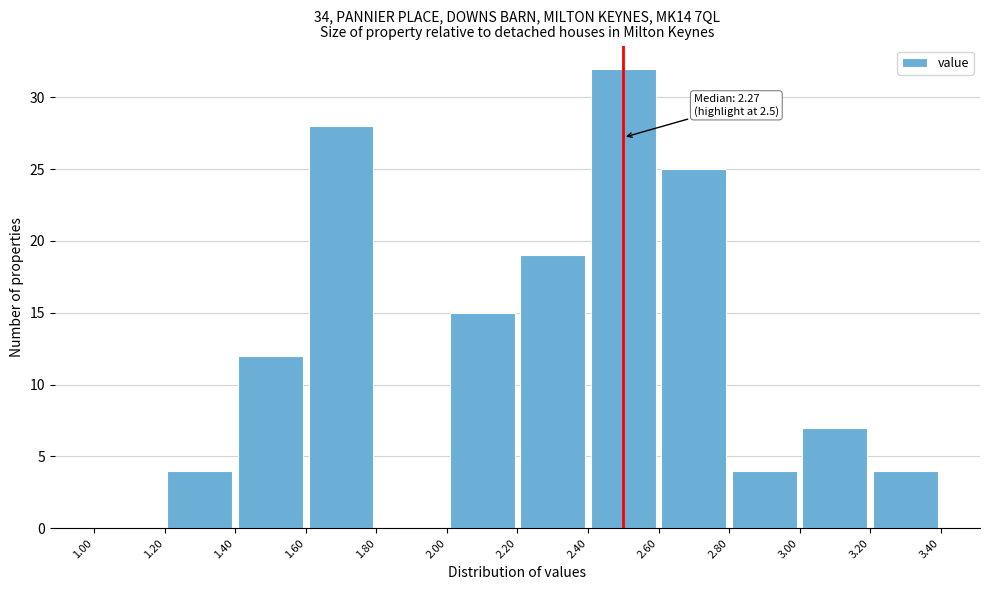

Over which range of the x-axis is the bar tallest?

2.40 to 2.60